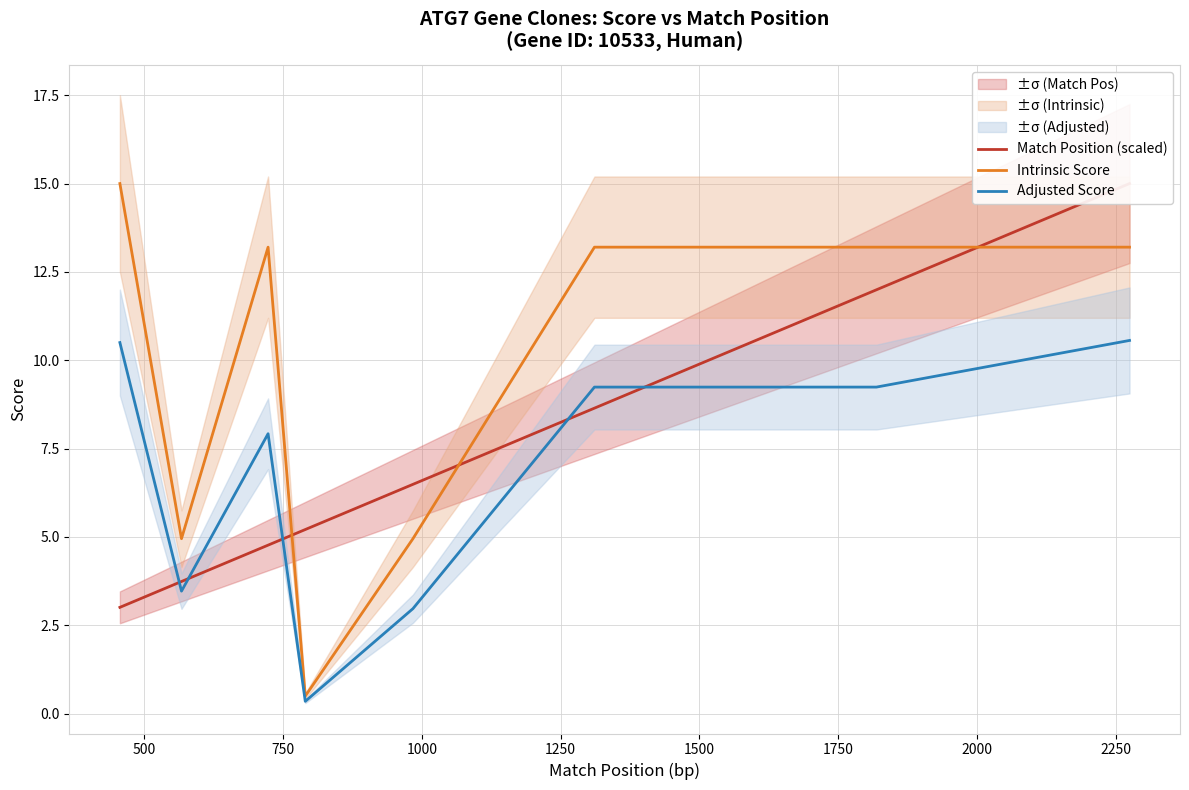

What is the maximum value for Intrinsic Score?

15.0